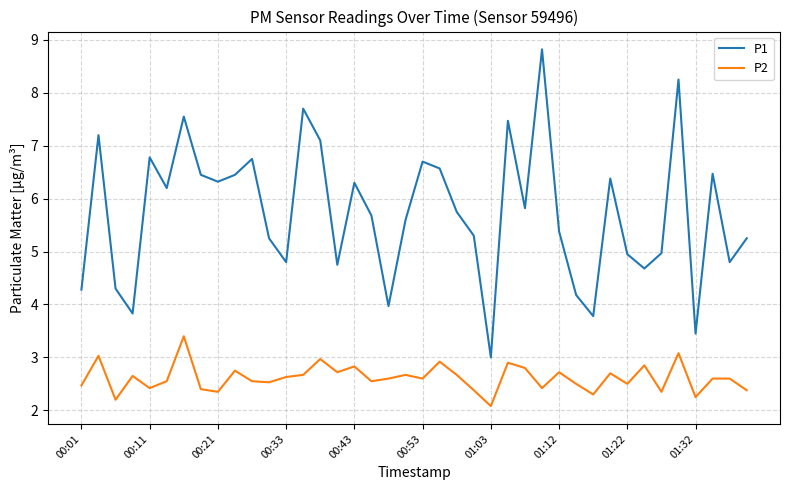

What is the highest value of the P1 series?

8.8